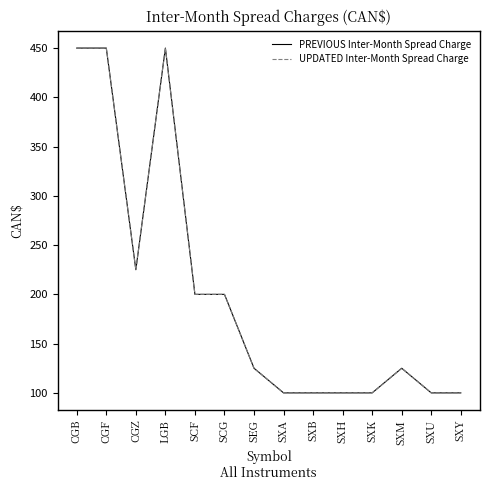

What is the total value across all series at SEG?

250